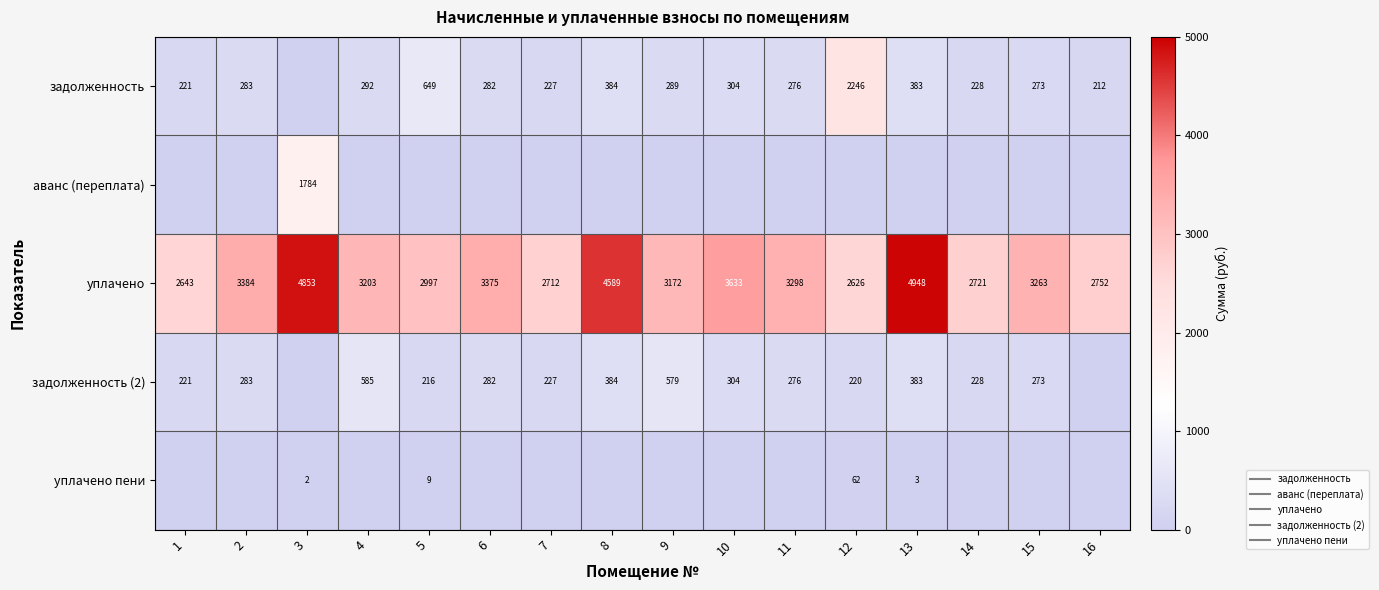

Where does the уплачено series first go above 3263?

2